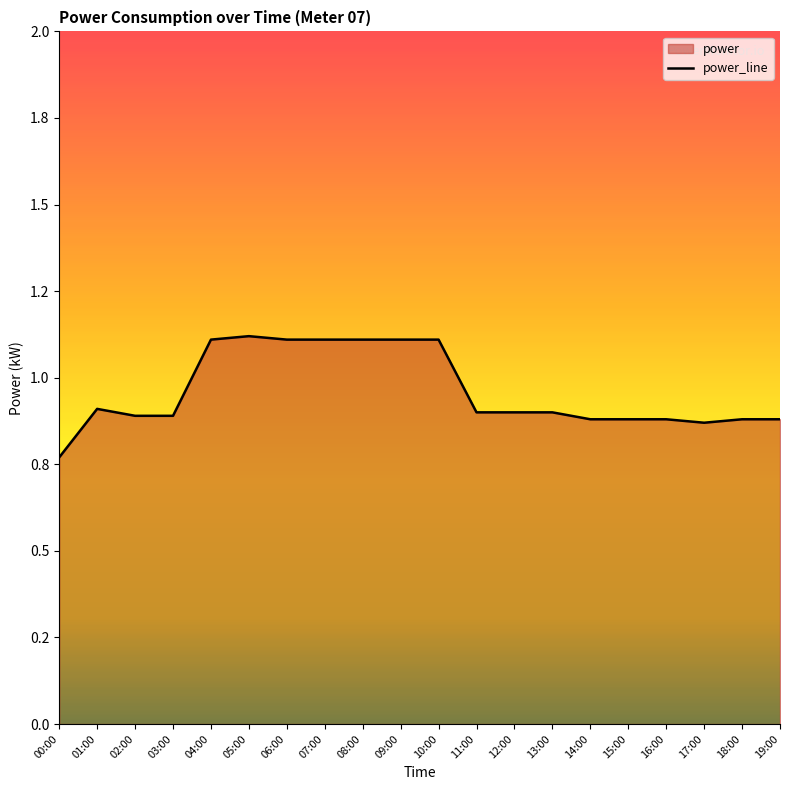

Does the chart display data point markers on the line(s)?

No